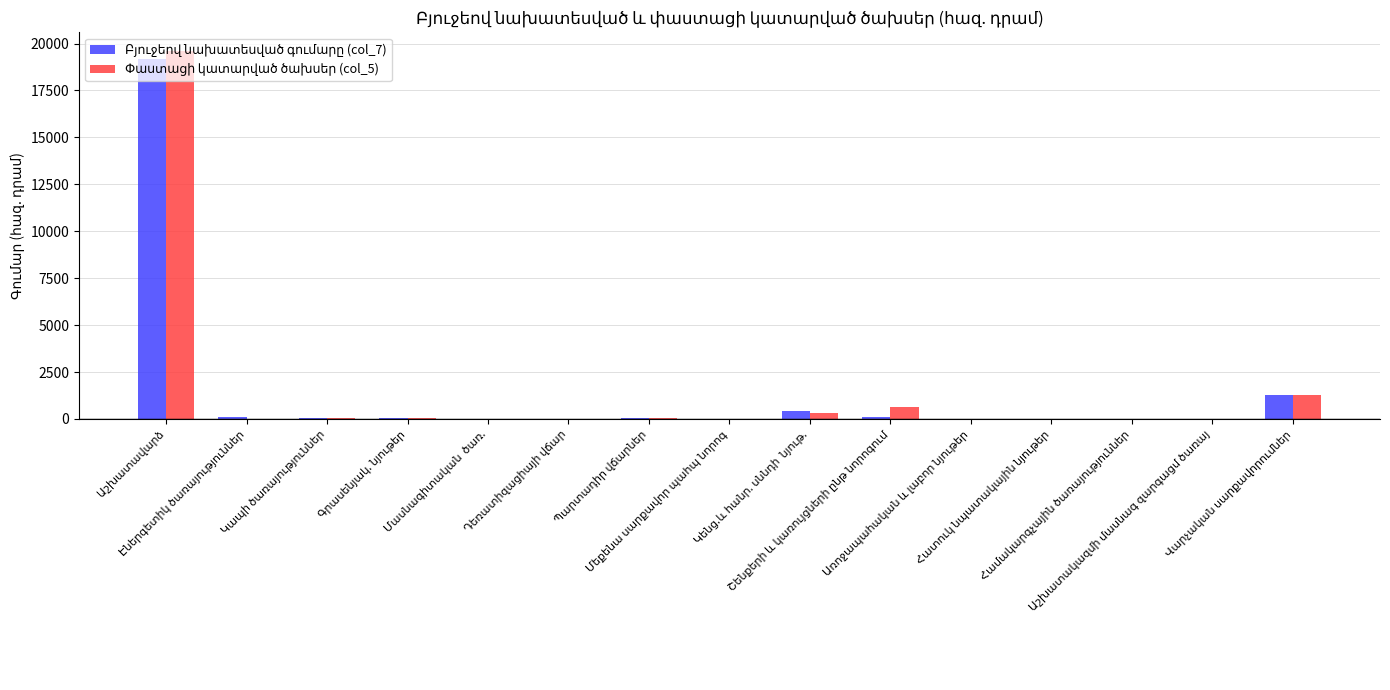

At which label does Բյուջեով նախատեսված գումարը (col_7) first exceed 30?

Աշխատավարձ